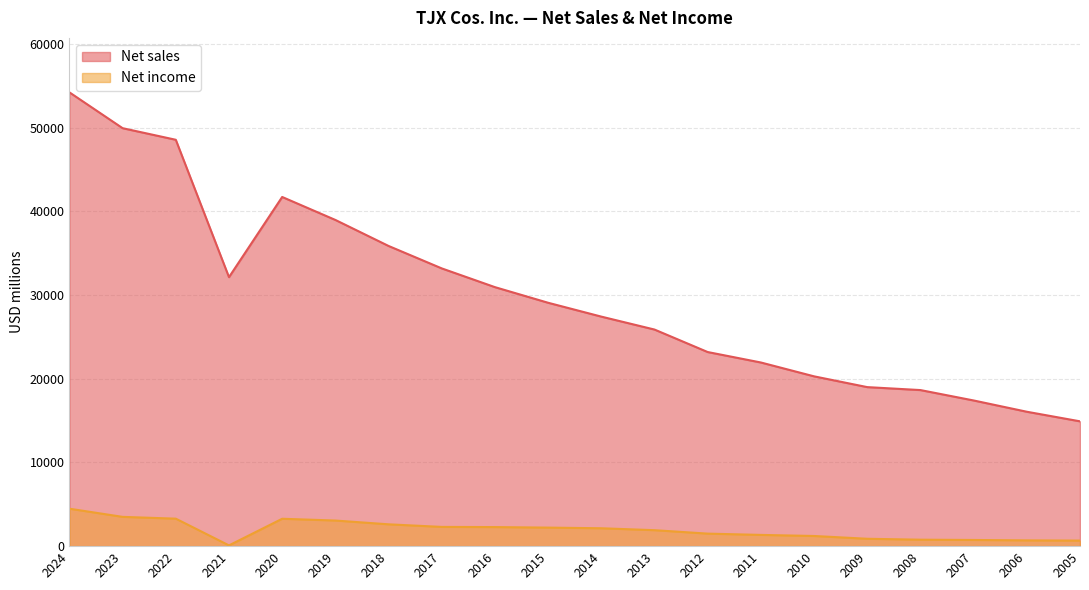

What are all the series names shown in the legend?

Net sales, Net income